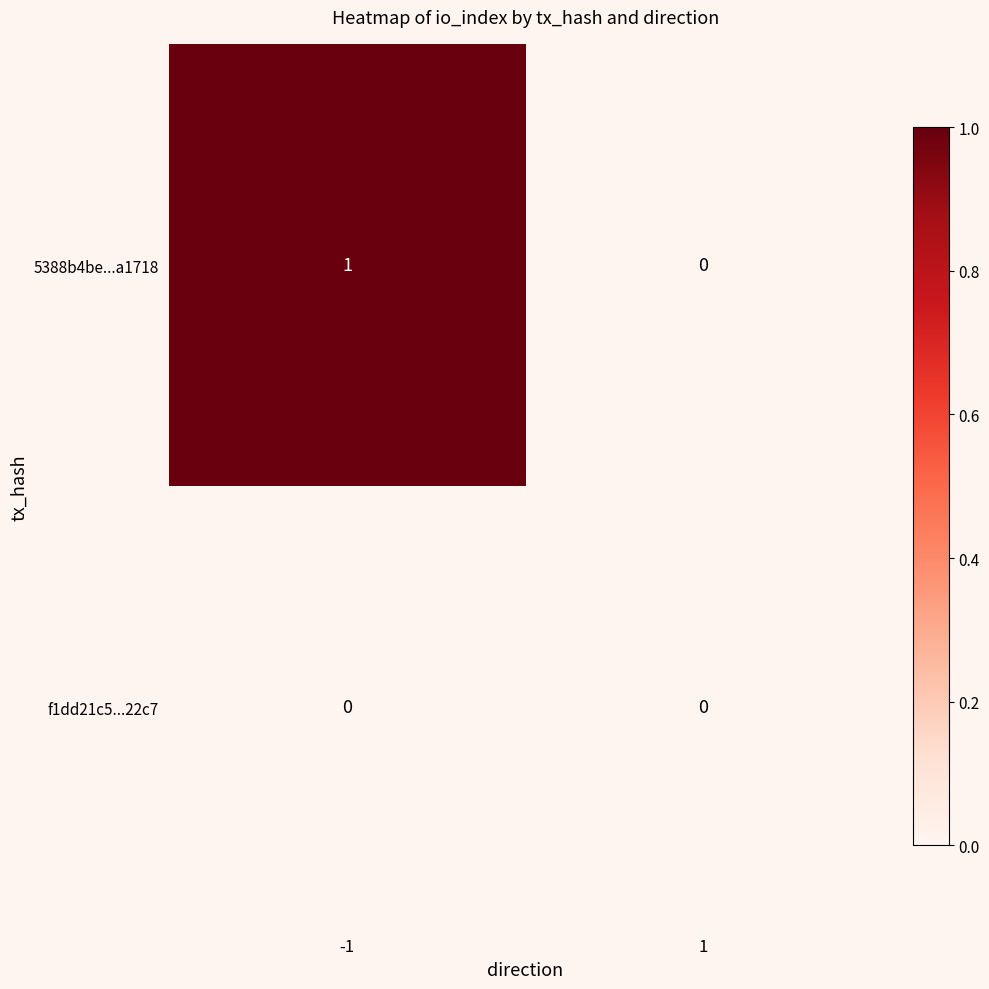

Is the value of 5388b4be...a1718 at -1 greater than the value of f1dd21c5...22c7 at 1?

Yes